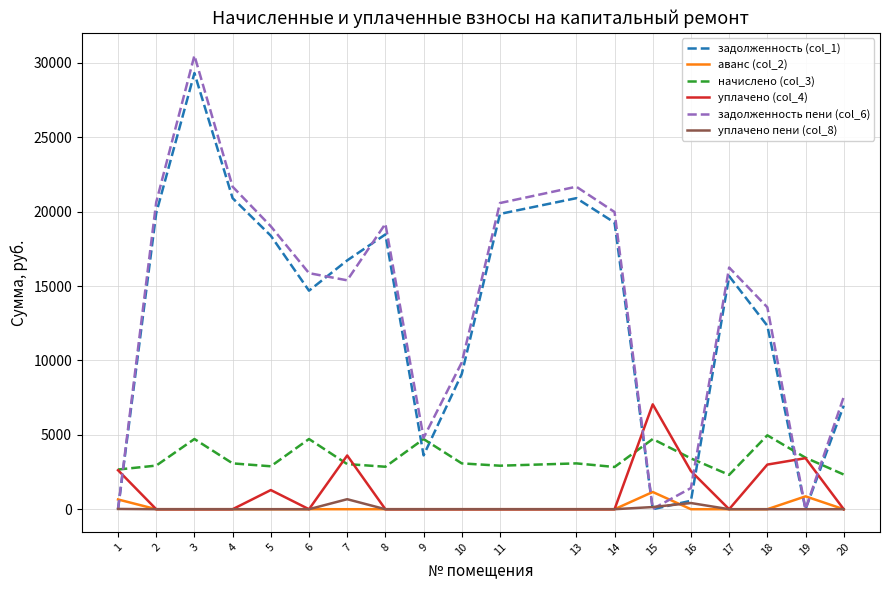

Is it true that аванс (col_2) equals 0.0 at 7?

True